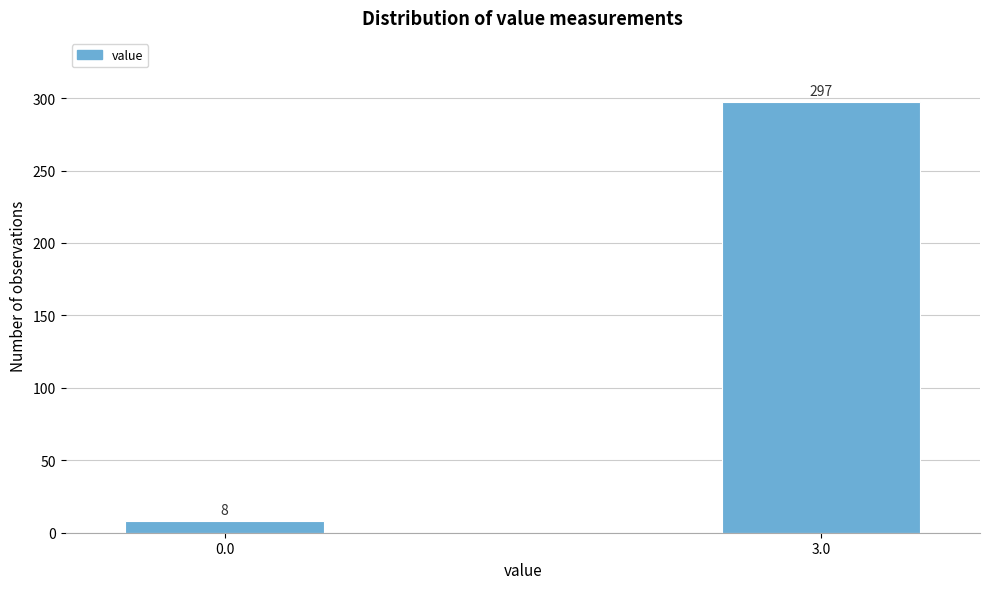

Reading right to left, list all the values displayed in this chart.

297	8